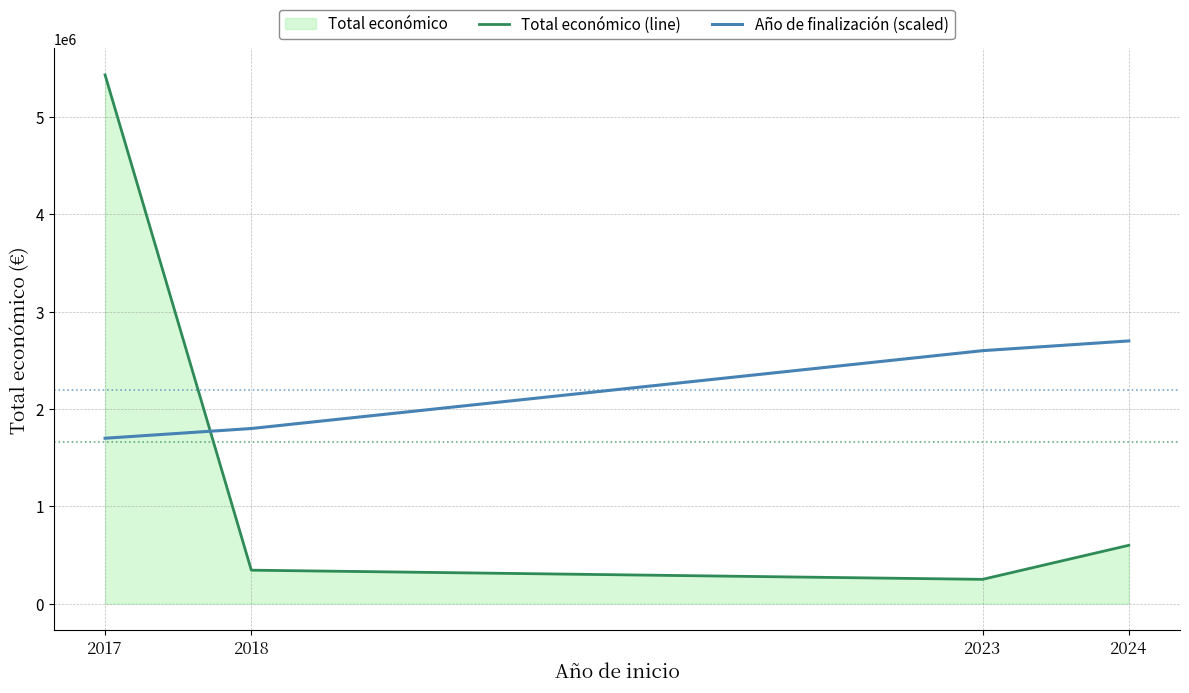

How many intersections are there between Año de finalización (scaled) and Total económico (line)?

1